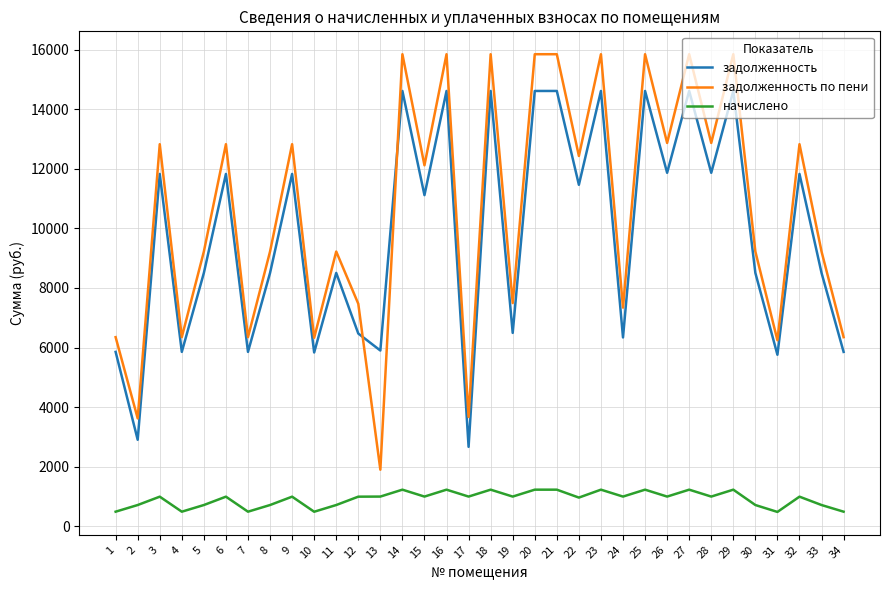

What value does the задолженность series have at 15?

11115.6